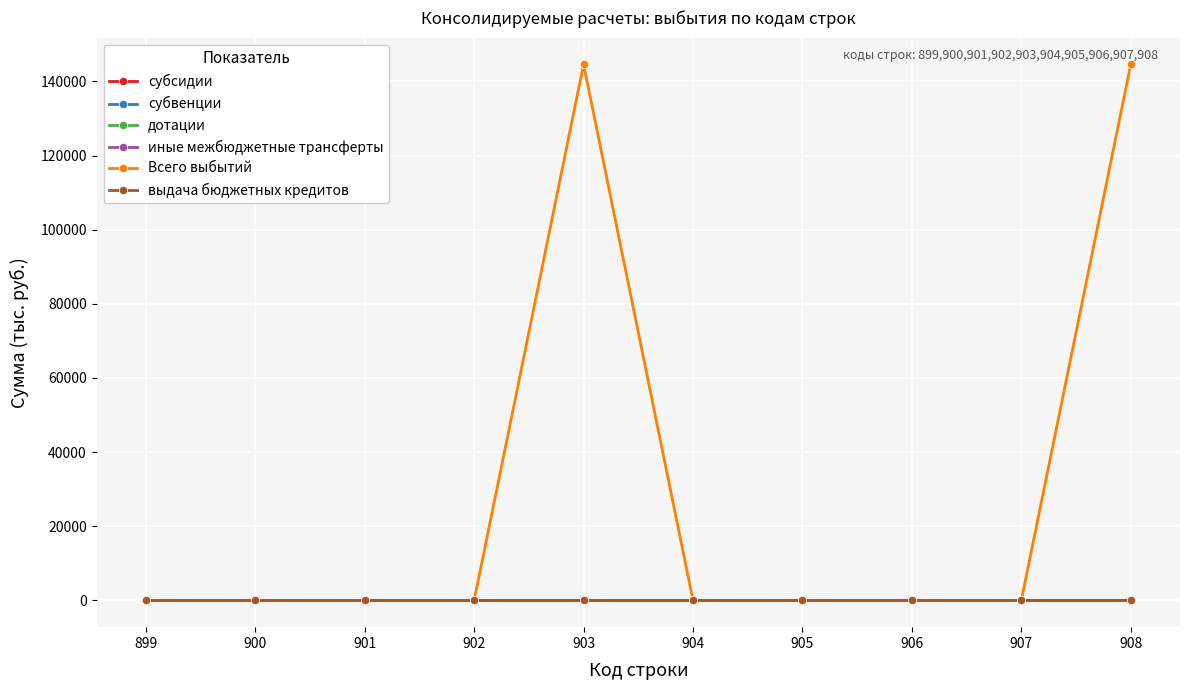

Does the chart display data point markers on the line(s)?

Yes